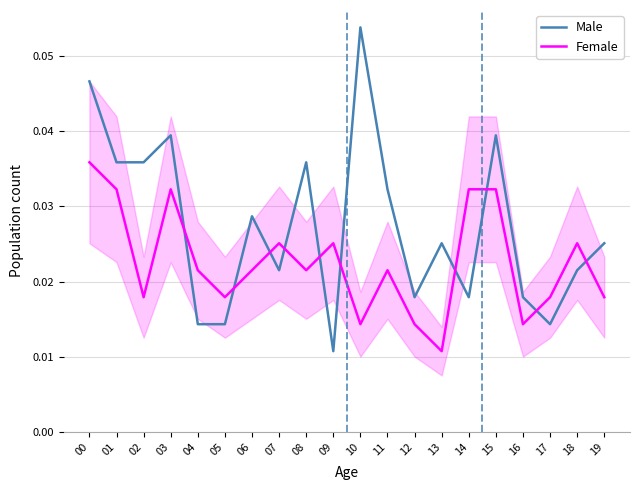

At which category does Male reach its first local valley?

07